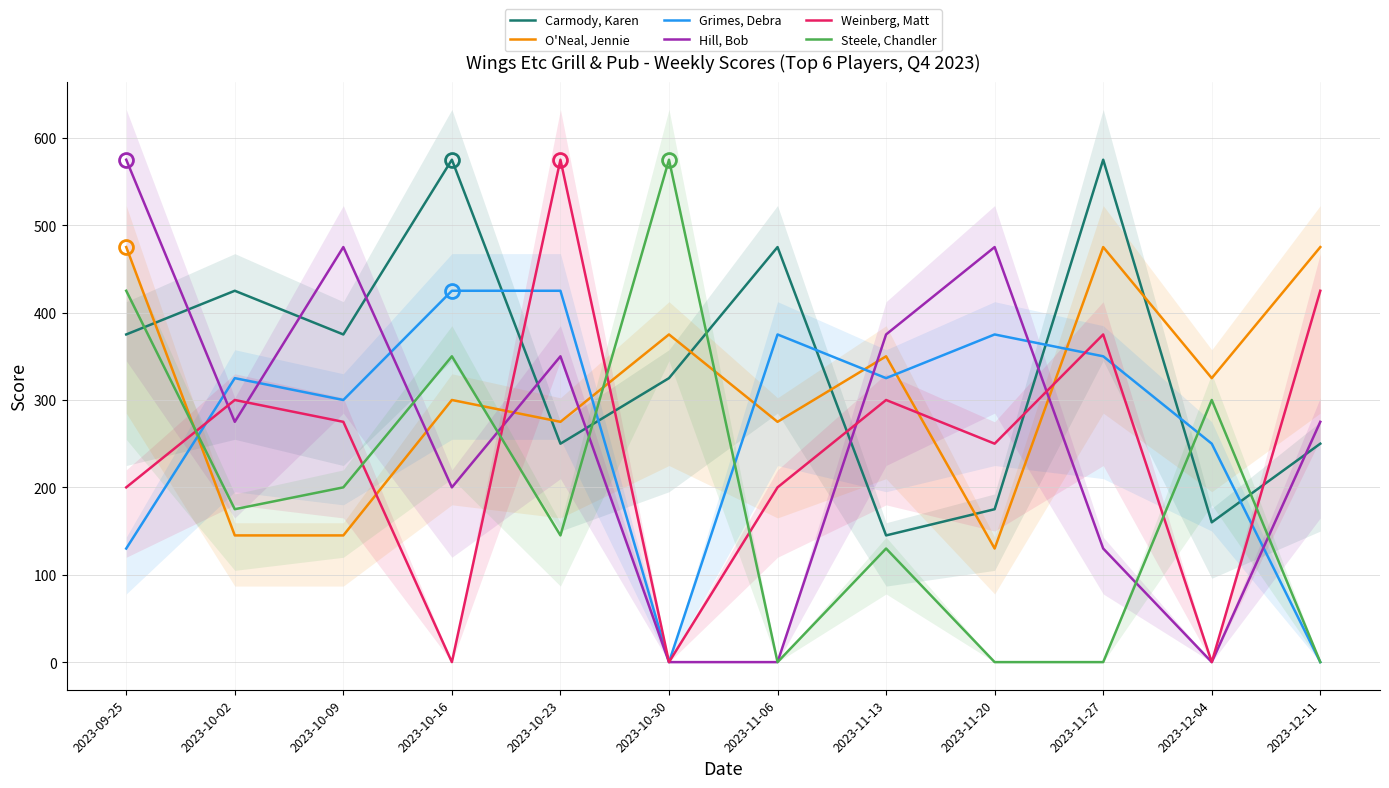

What is the average value of the Hill, Bob series?

261